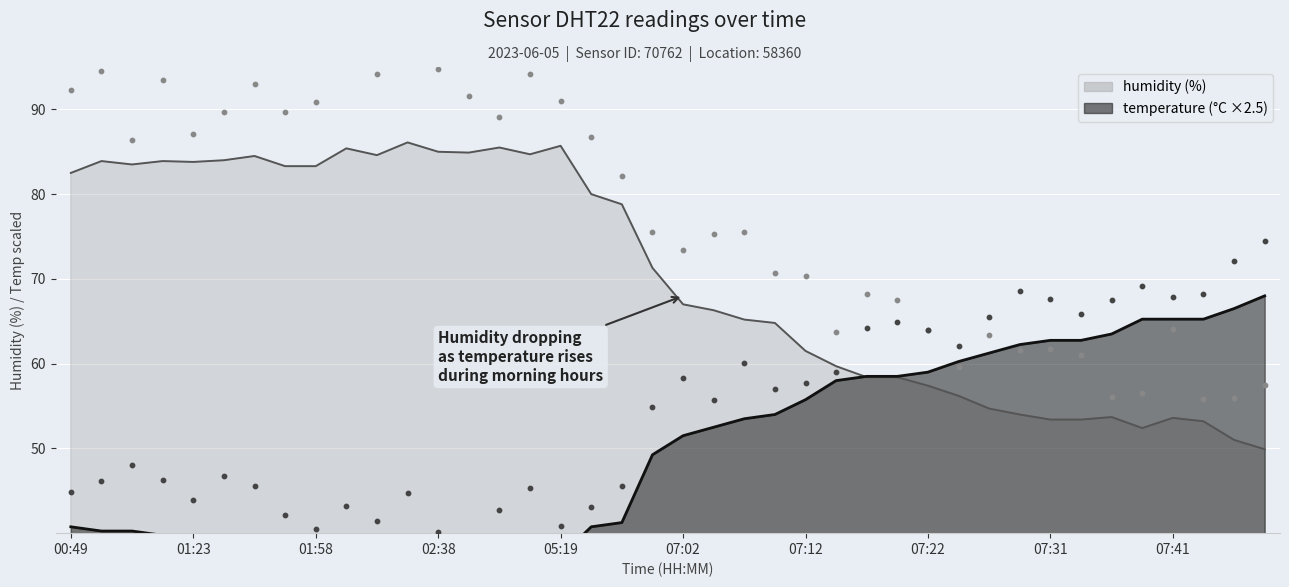

What are all the series names shown in the legend?

humidity, temperature